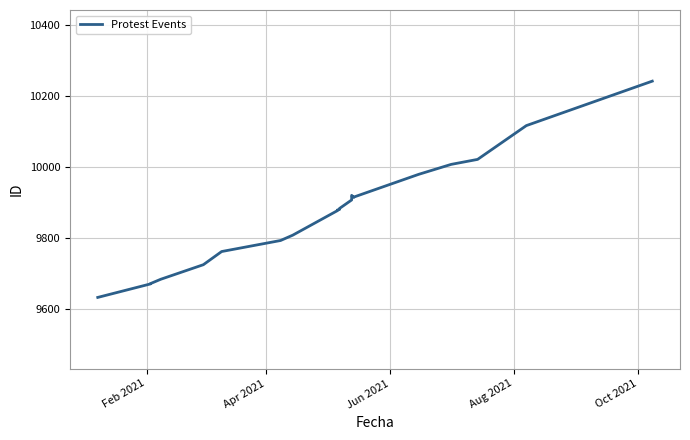

The value at 20 is 14434. True or false?

False